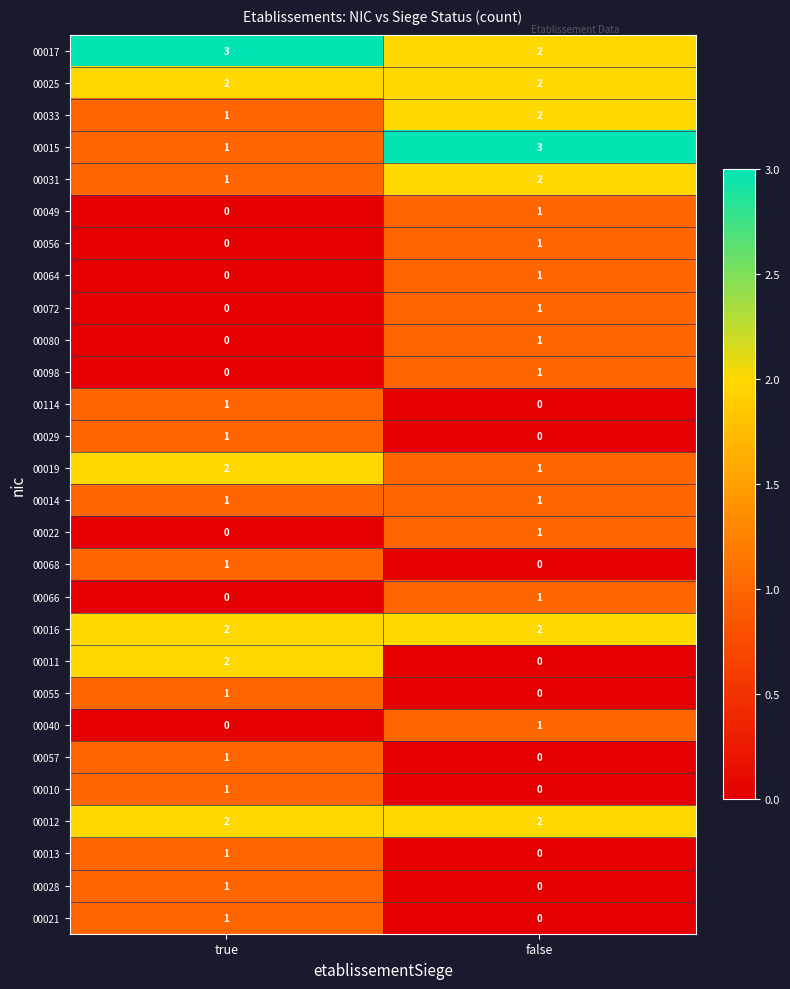

How many categories are shown in the chart?

2